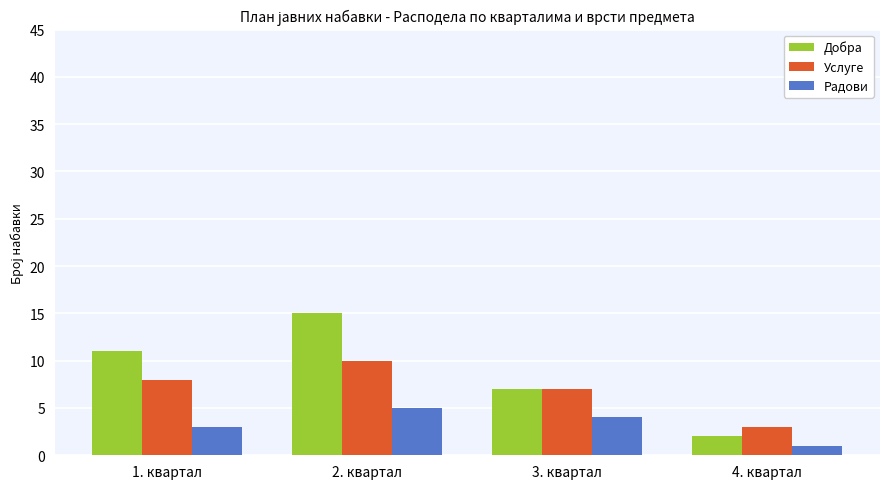

How many data points in Услуге are less than 8?

2